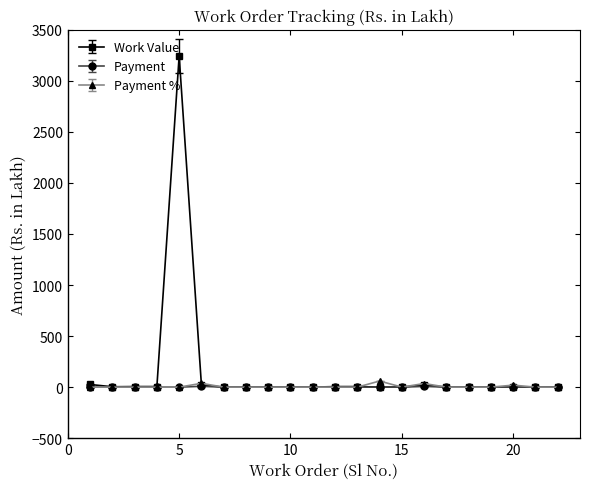

What is the highest value of the Work Value series?

3243.2